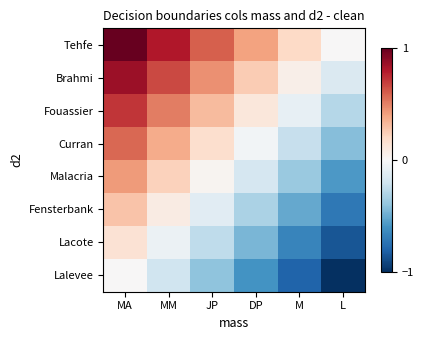

What is the total value across all series at MM?

2.4